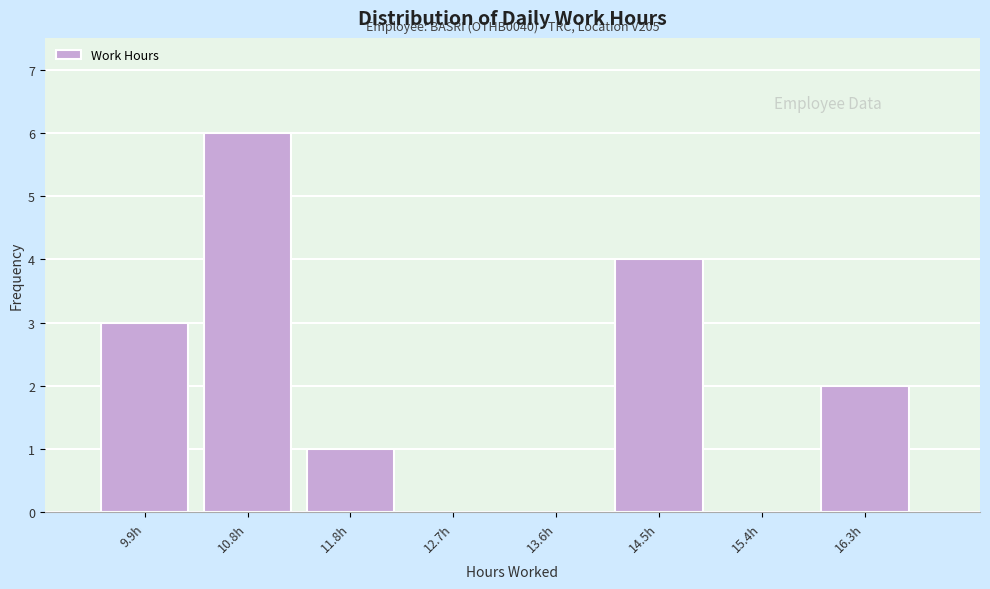

Over which range of the x-axis is the bar tallest?

10.4 to 11.4